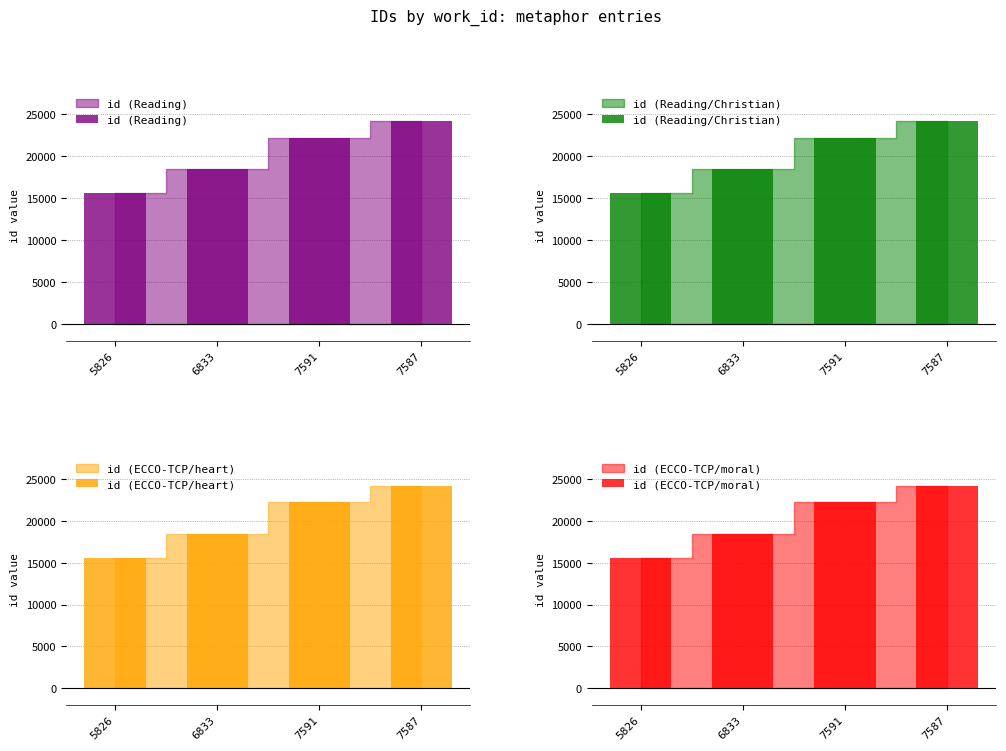

Which series has the largest range (max minus min)?

id (Reading)